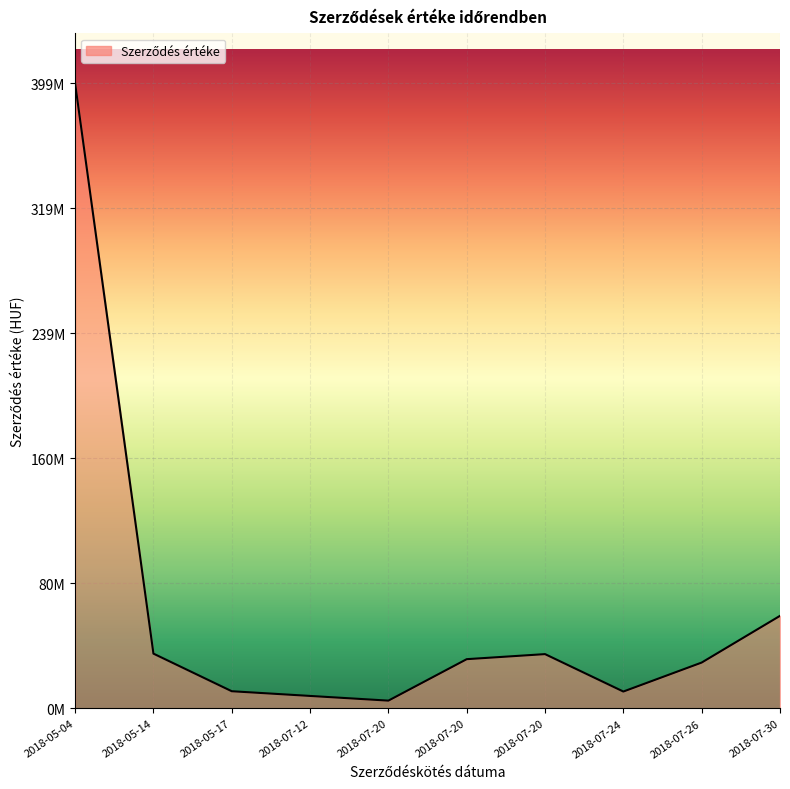

What is the greatest value displayed?

398919168